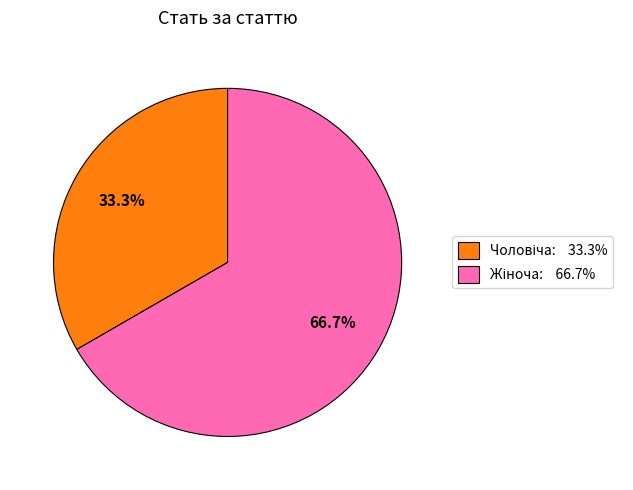

How many segments does this pie chart have?

2